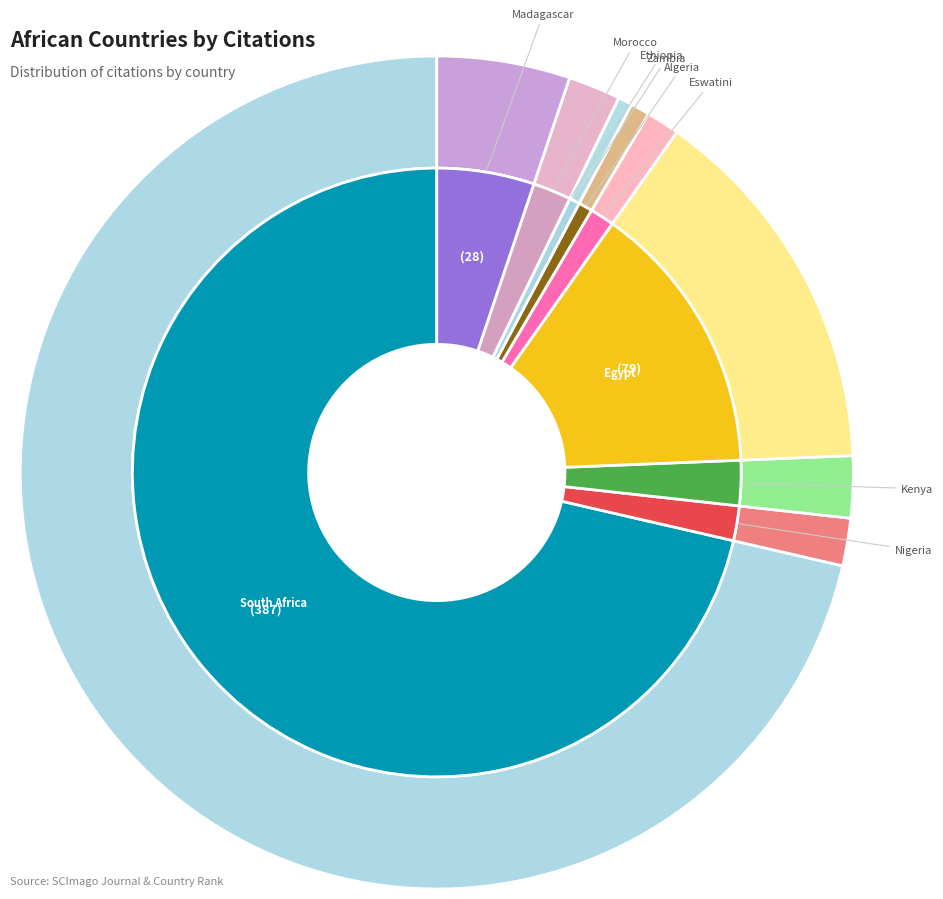

How many segments does this pie chart have?

10